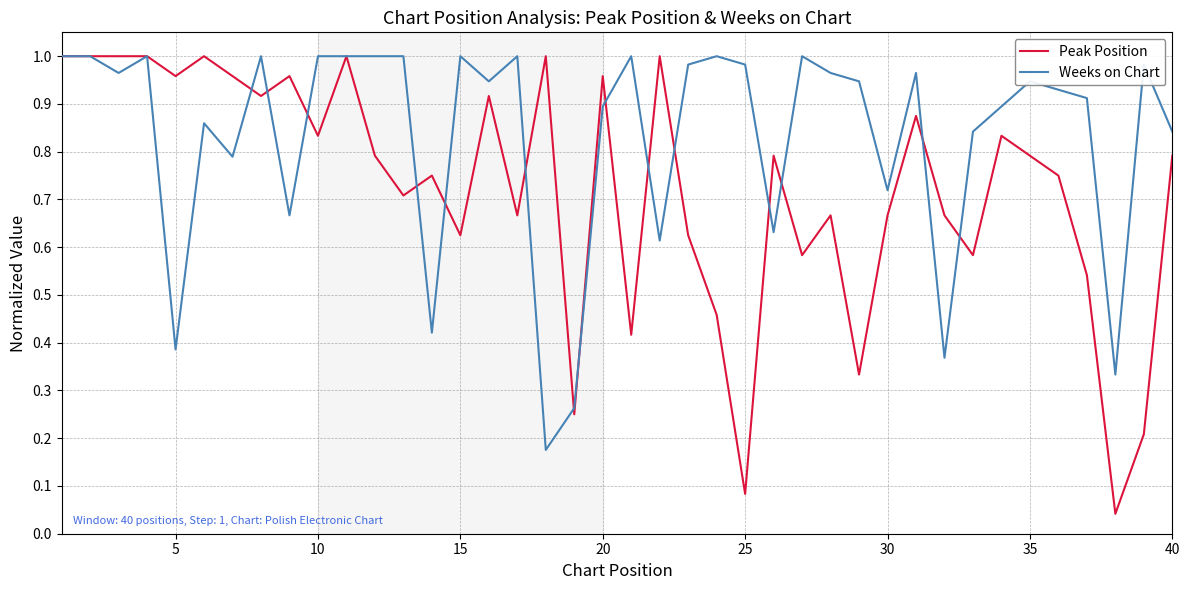

What is the sum of all Weeks on Chart values?

33.2